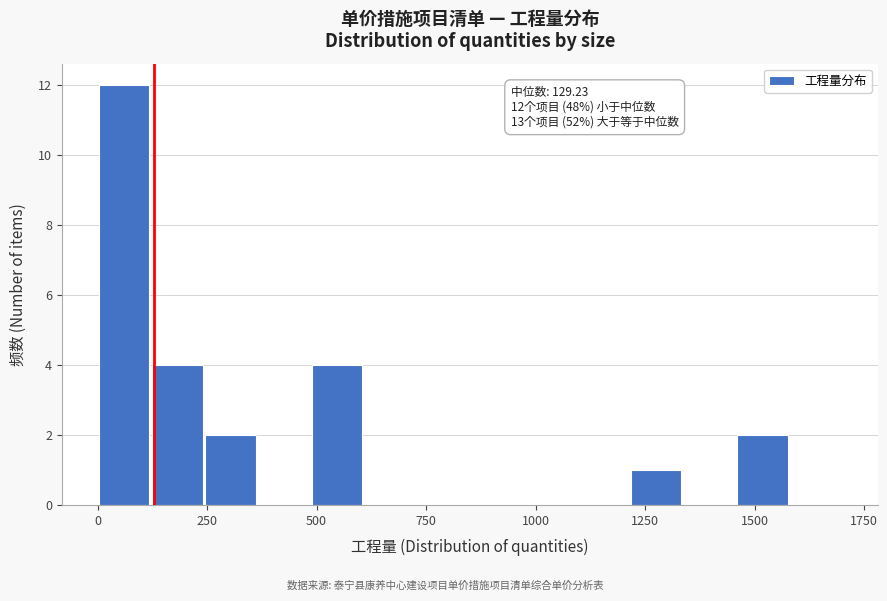

Around what value on the x-axis is the tallest bar? Give the approximate position of its centre, as read against the axis.

50